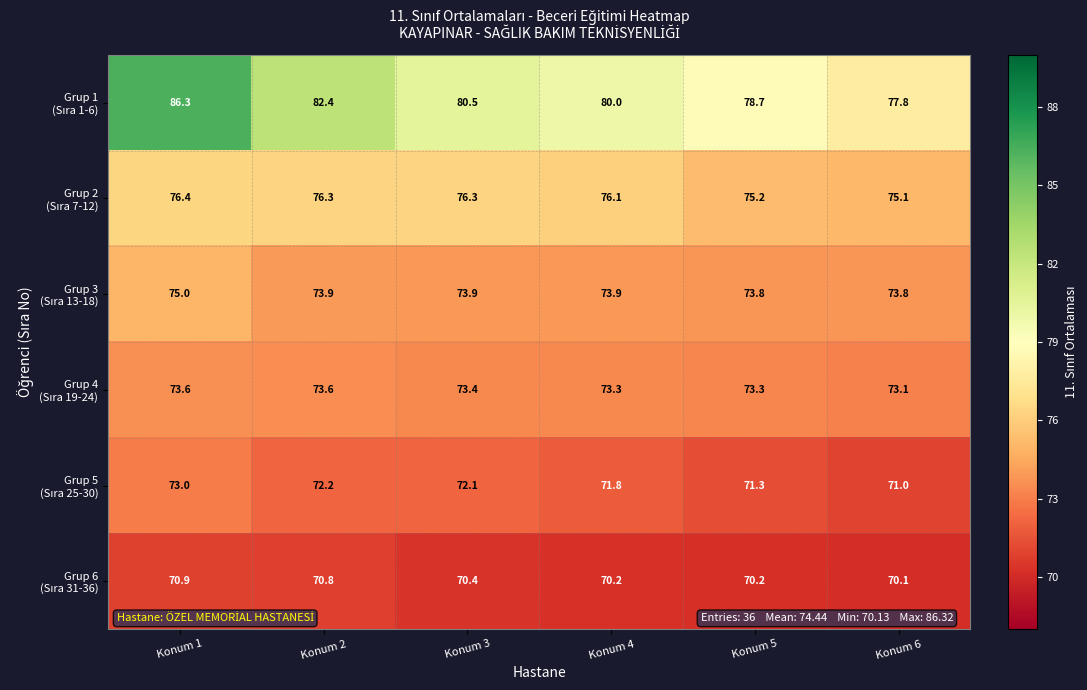

At which category does the chart reach its minimum across all series?

Konum 6